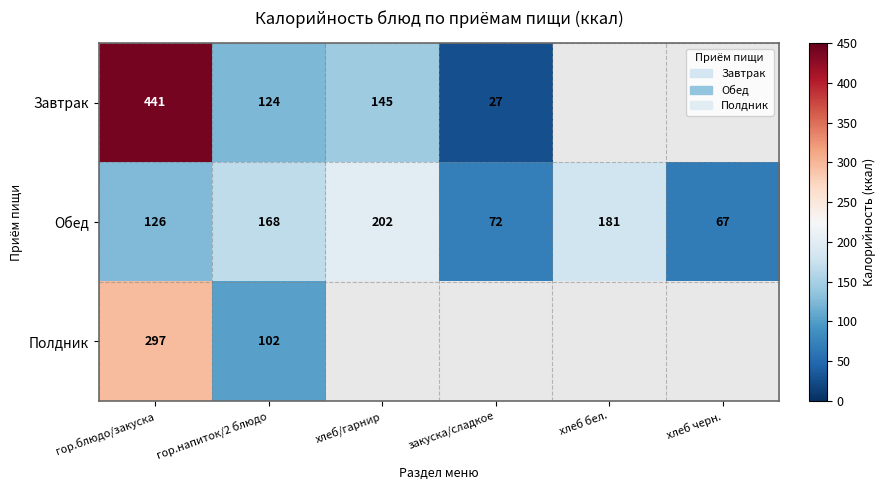

What is the lowest value of the Обед series?

67